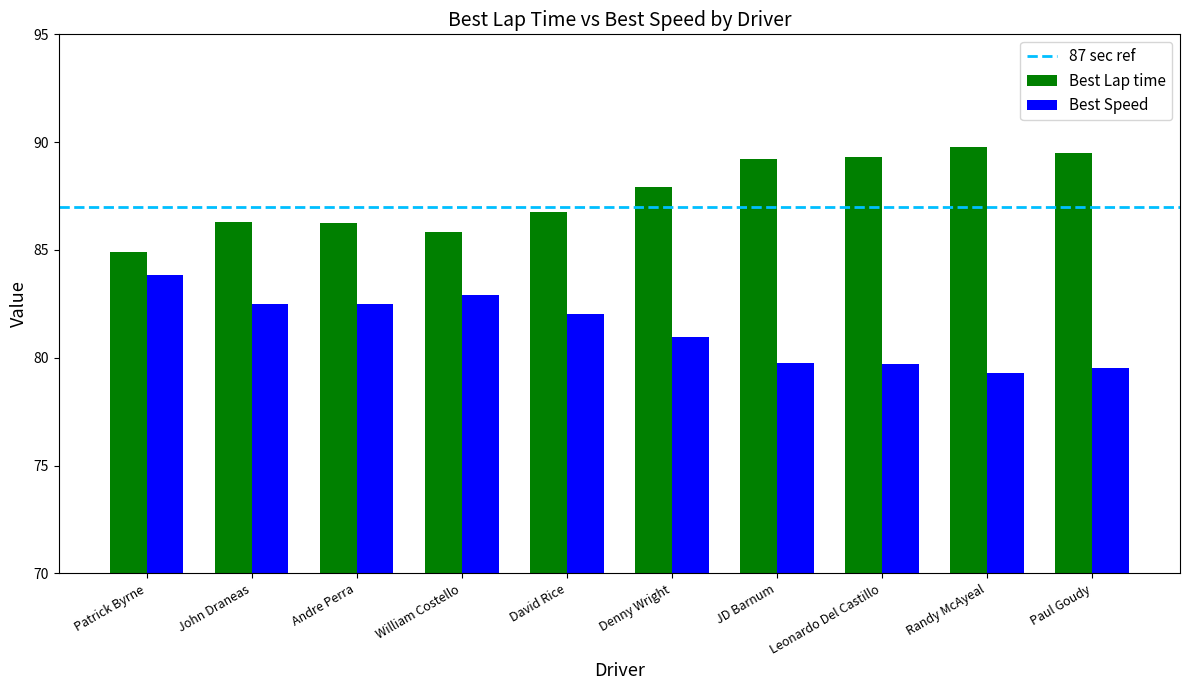

What is the label of the 2nd bar from the left?

John Draneas